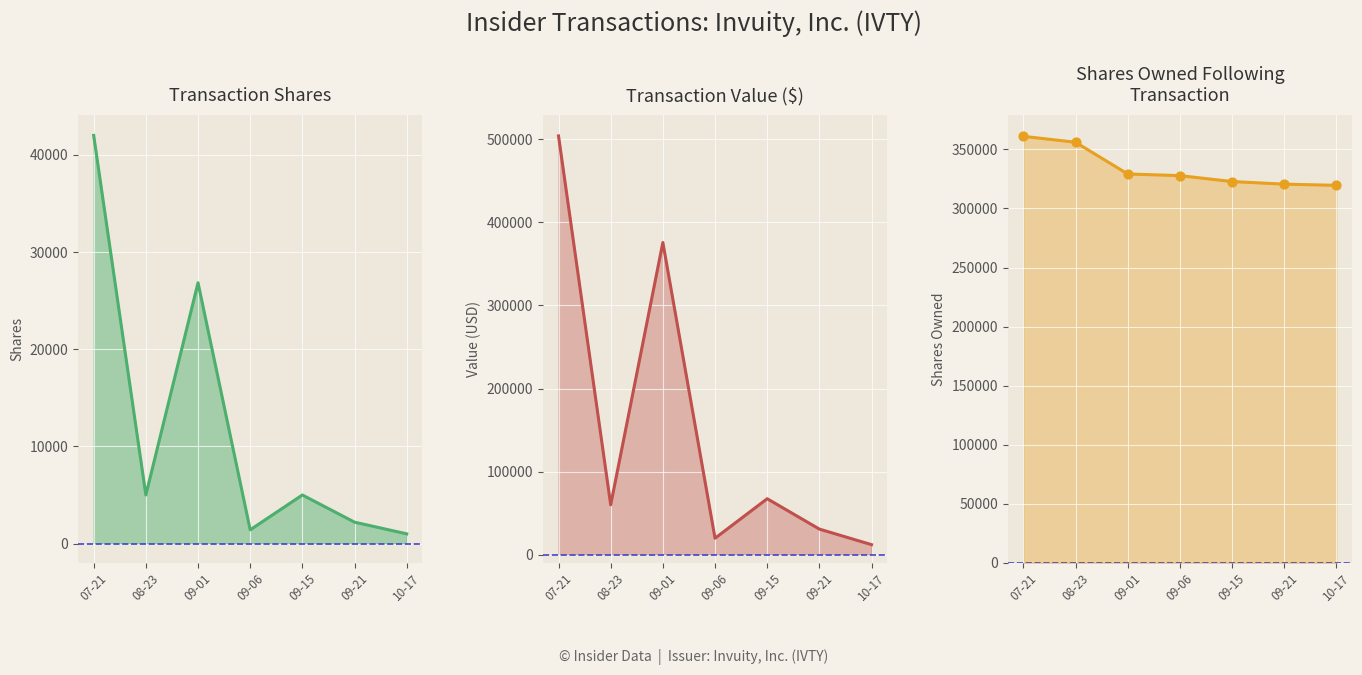

At how many categories does at least one series exceed 459691?

1